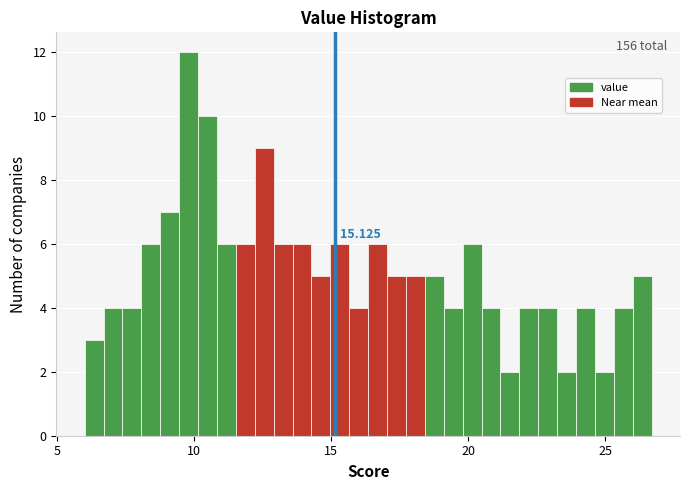

Read against the x-axis, roughly where is the centre of the tallest bar?

10.0